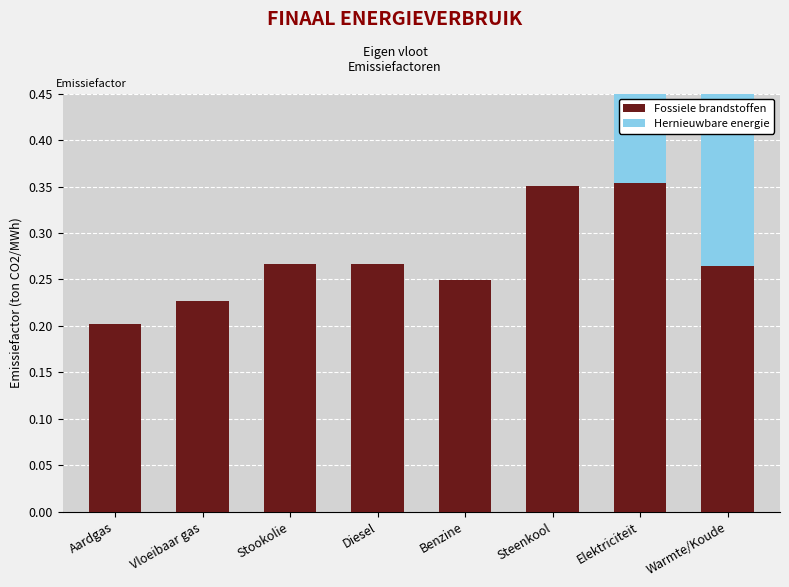

What is the difference between the maximum and second lowest values in the Hernieuwbare energie series?

0.2